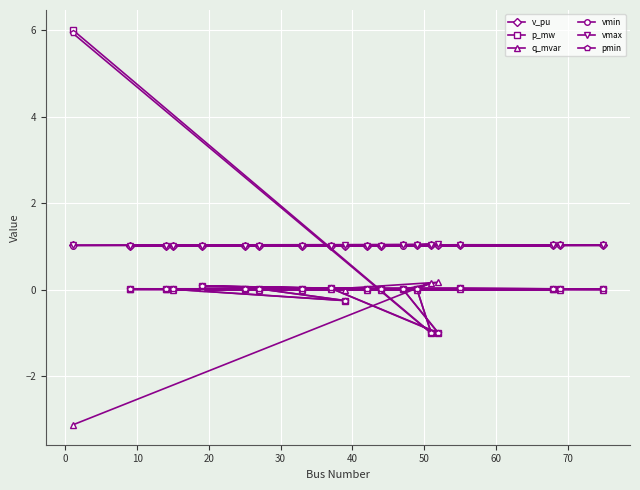

What is the value of the vmin point at the 3rd from the left?

1.0